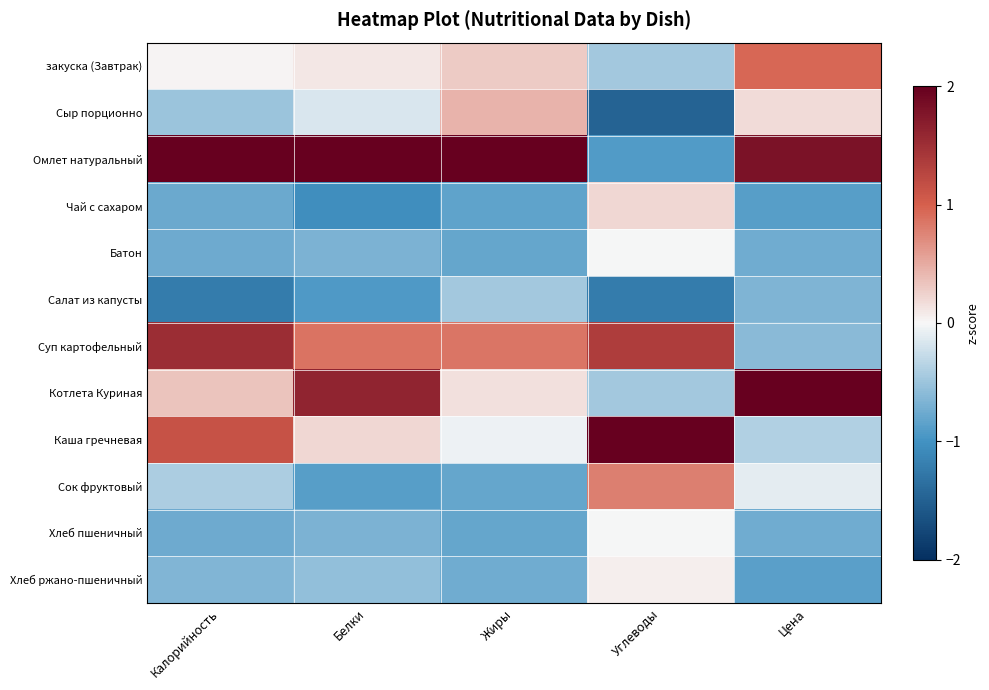

Count the number of data series in this chart.

12